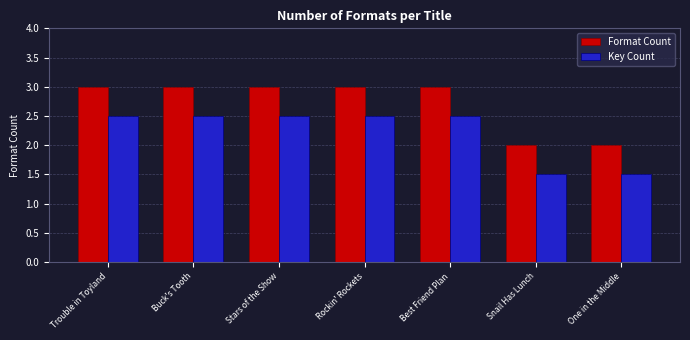

Reading left to right, transcribe all the data shown in this chart.

Format Count: 3.0	3.0	3.0	3.0	3.0	2.0	2.0
Key Count: 2.5	2.5	2.5	2.5	2.5	1.5	1.5